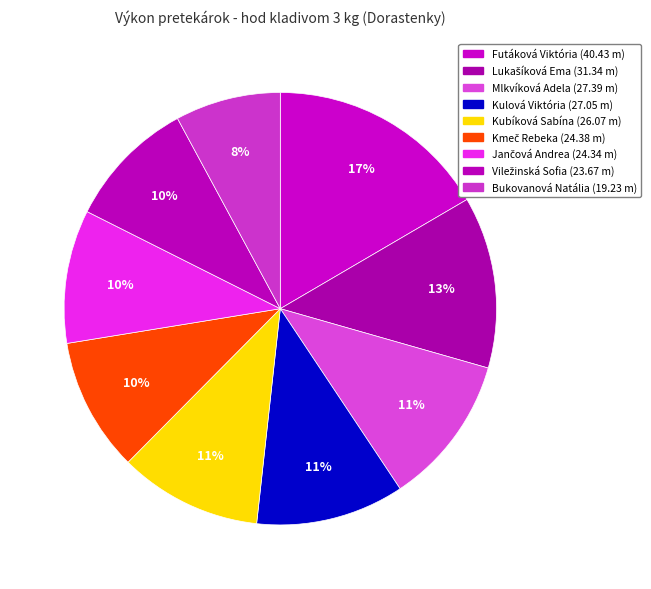

What percentage is the Lukašíková Ema slice, to the nearest percent?

13%